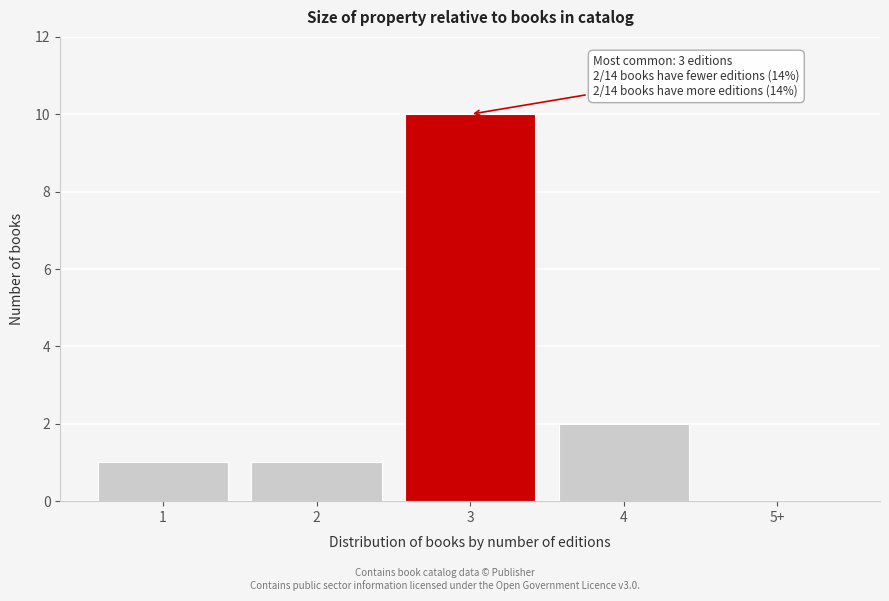

Reading left to right, extract all data points from this chart.

1=1	2=1	3=10	4=2	5+=0